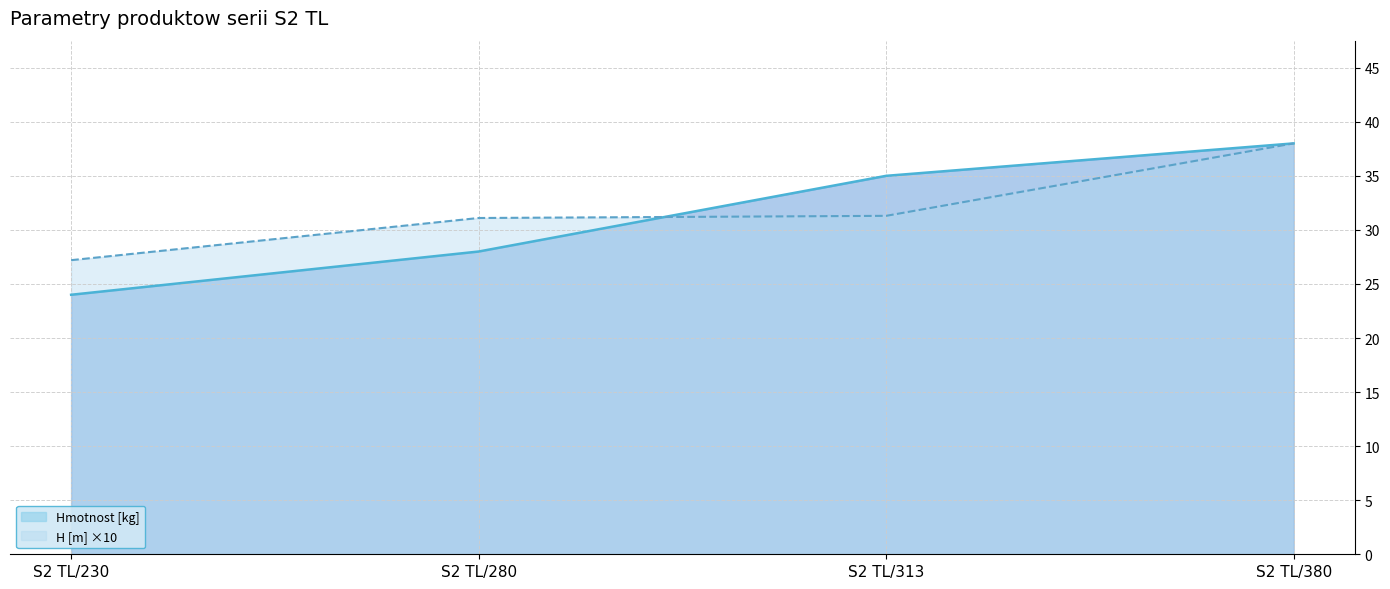

At which category is the sum across all series the highest?

S2 TL/380